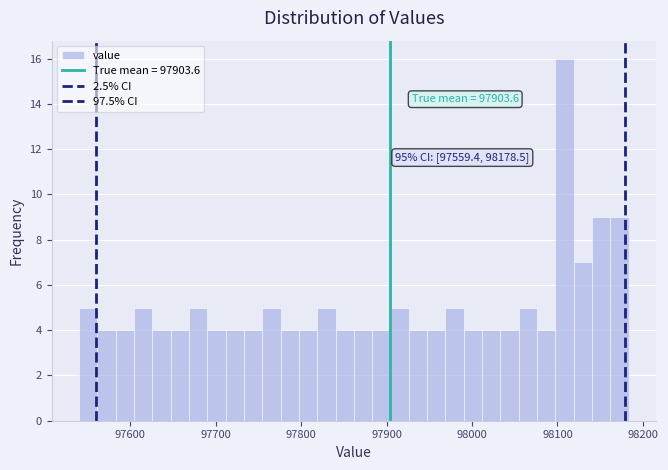

Read against the x-axis, roughly where is the centre of the tallest bar?

98110